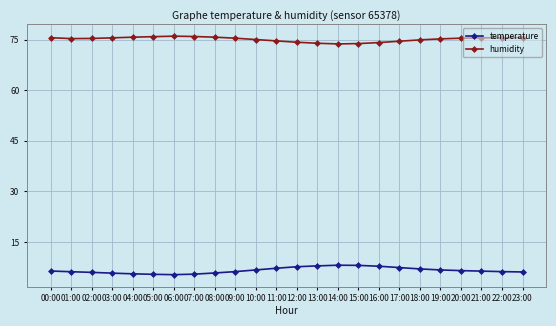

True or false: temperature and humidity cross at least once.

False